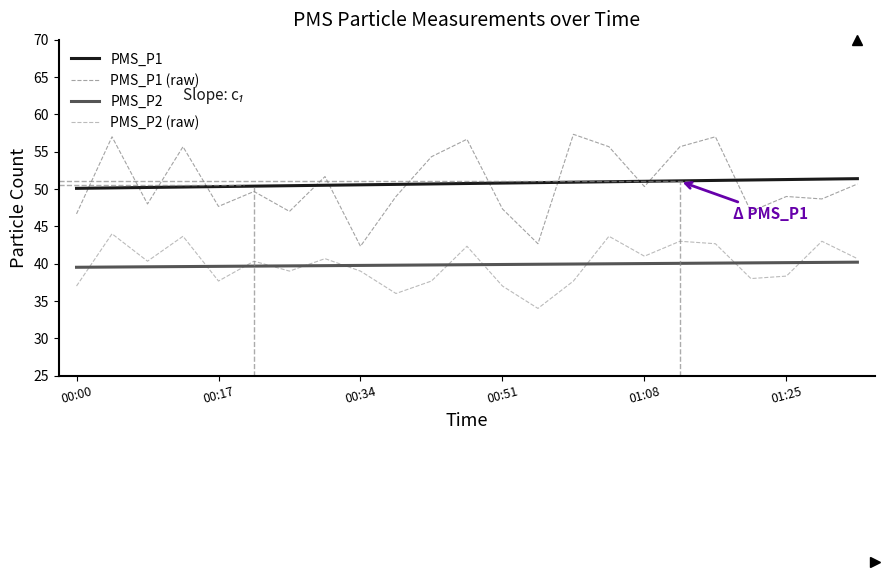

Which series has the largest range (max minus min)?

PMS_P1 (raw)